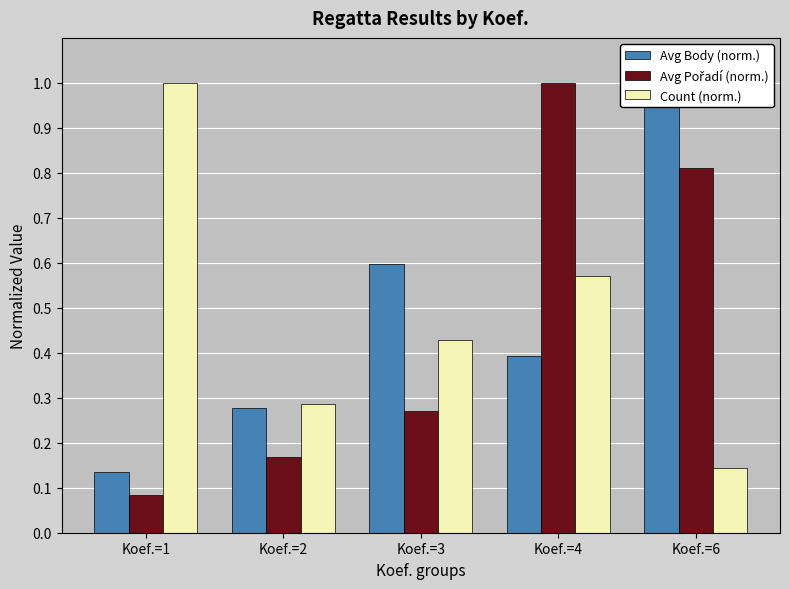

What is the total value across all series at Koef.=3?

1.3